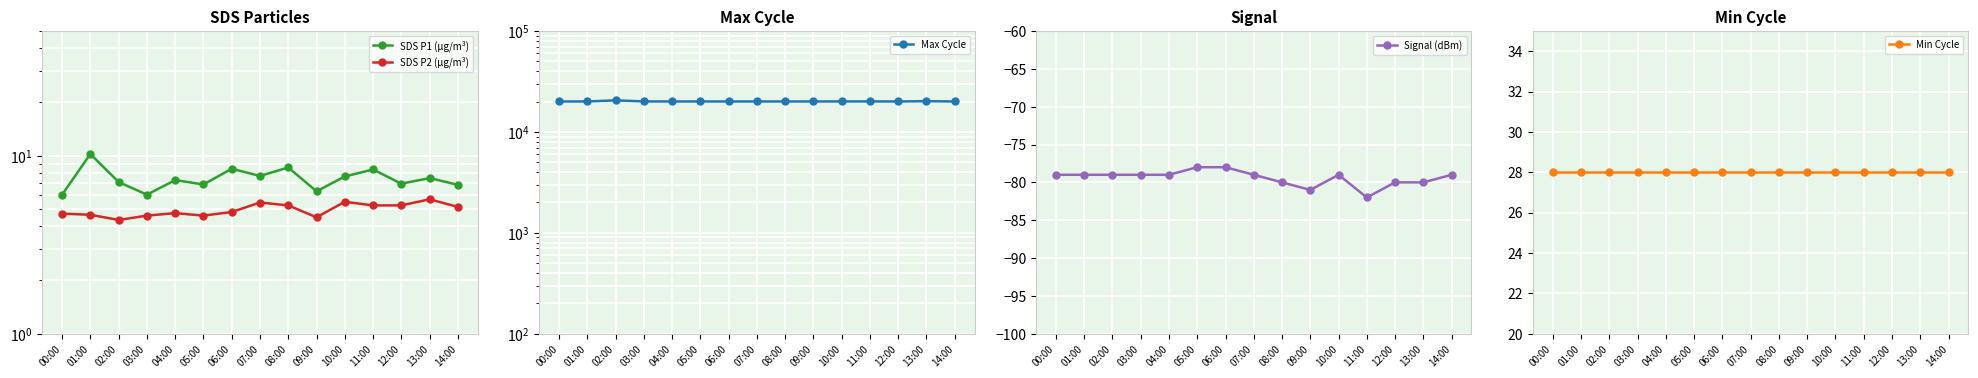

What is the approximate value of Signal (dBm) at 01:00?

-79